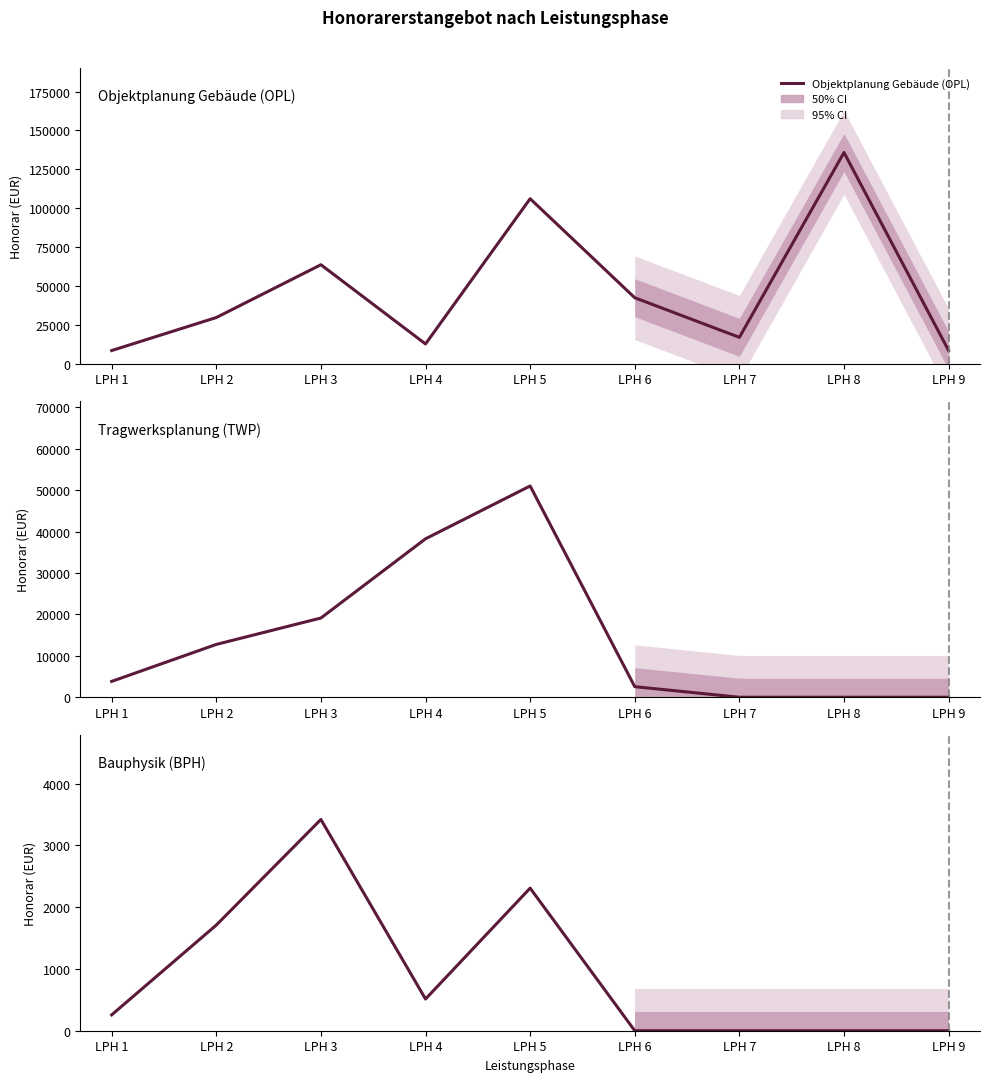

The Objektplanung Gebäude (OPL) series shows 12733.3 at LPH 4. True or false?

True